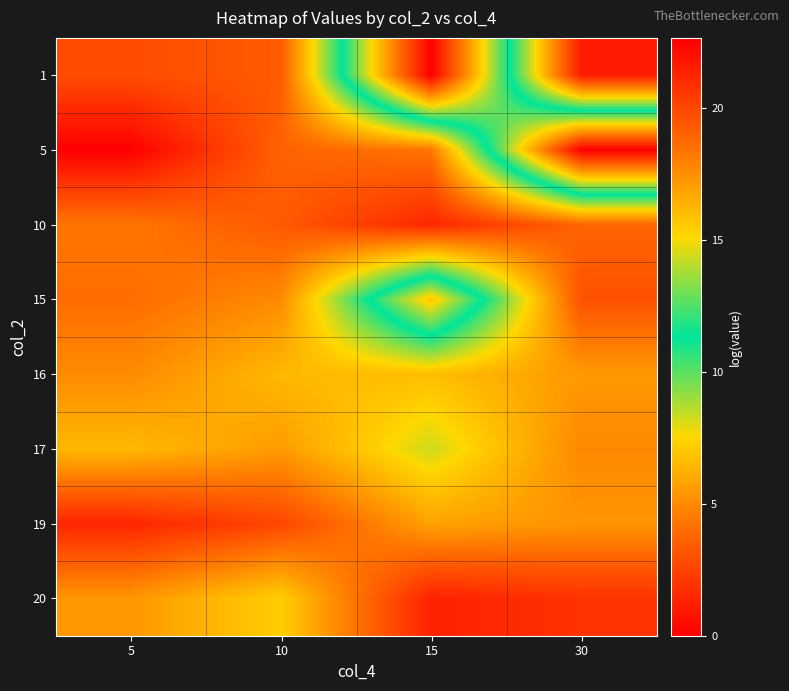

Reading left to right, what are all the values shown in this chart?

1: 5=19.8	10=19.3	15=0.0	30=21.5
5: 5=22.6	10=19.0	15=18.3	30=0.0
10: 5=18.3	10=19.3	15=21.2	30=18.9
15: 5=18.6	10=17.6	15=6.9	30=19.6
16: 5=17.6	10=16.1	15=16.0	30=17.1
17: 5=16.1	10=17.1	15=14.3	30=17.7
19: 5=21.2	10=20.0	15=16.9	30=17.3
20: 5=17.2	10=15.4	15=21.4	30=20.7